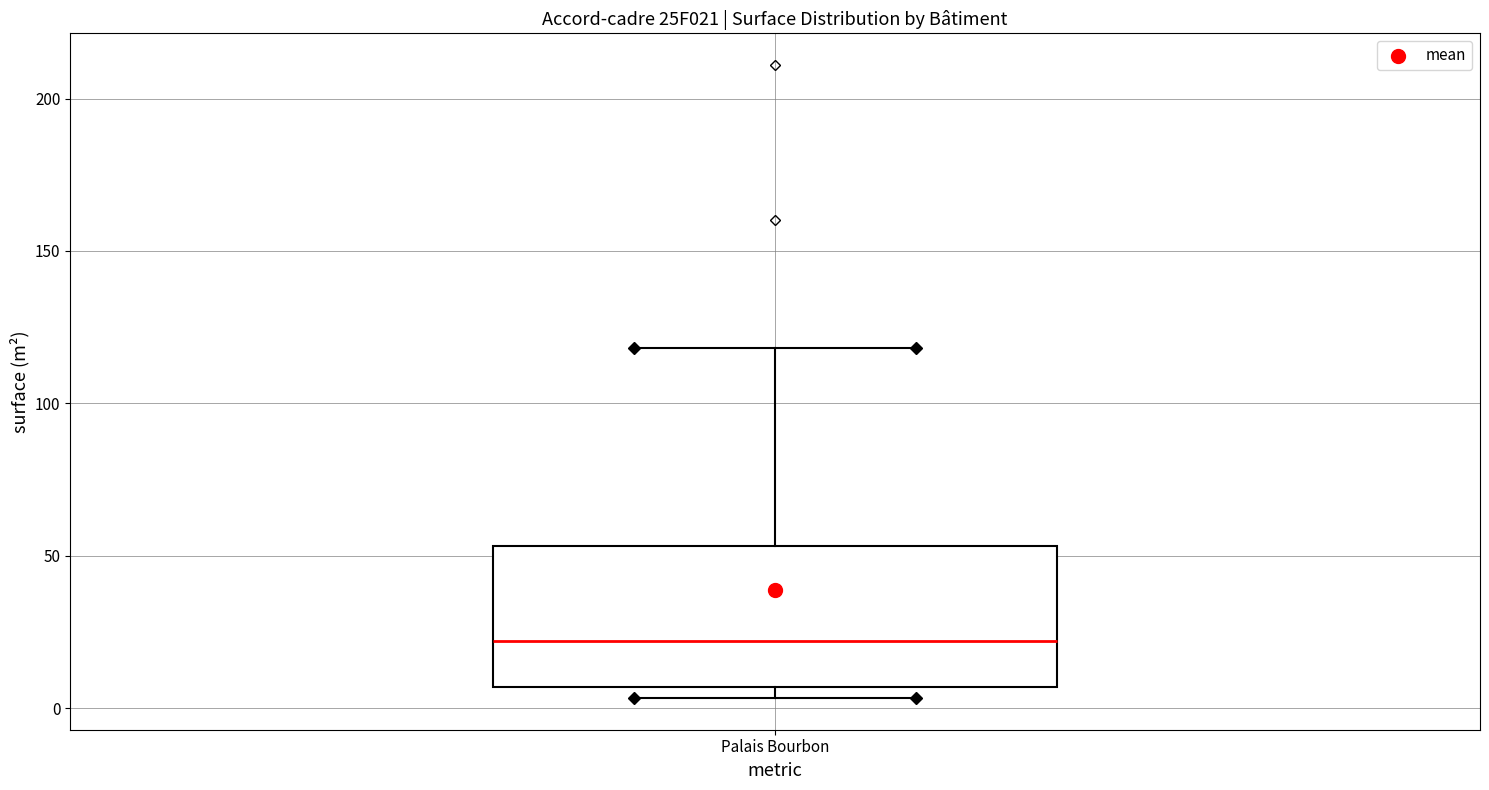

Transcribe this box plot: give where the median line is, the range the box spans, and where the two whiskers end, as read against the y-axis. The values are not printed on the chart, so give them approximately, as read against the axis.

median 20, box 5 to 55, whiskers 5 (just below the box's lower edge) to 120